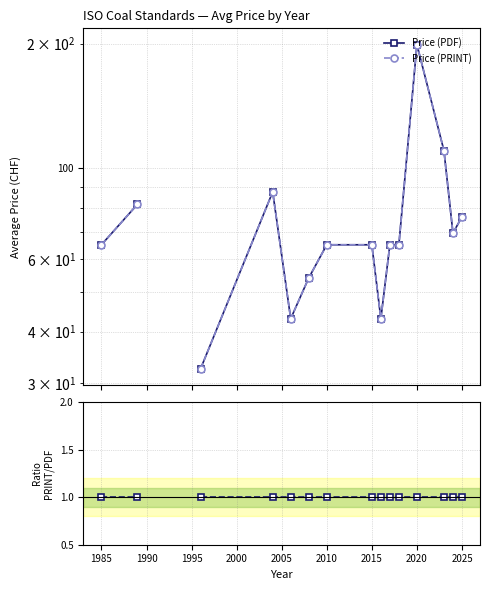

What is the total value across all series at 2025?

153.0